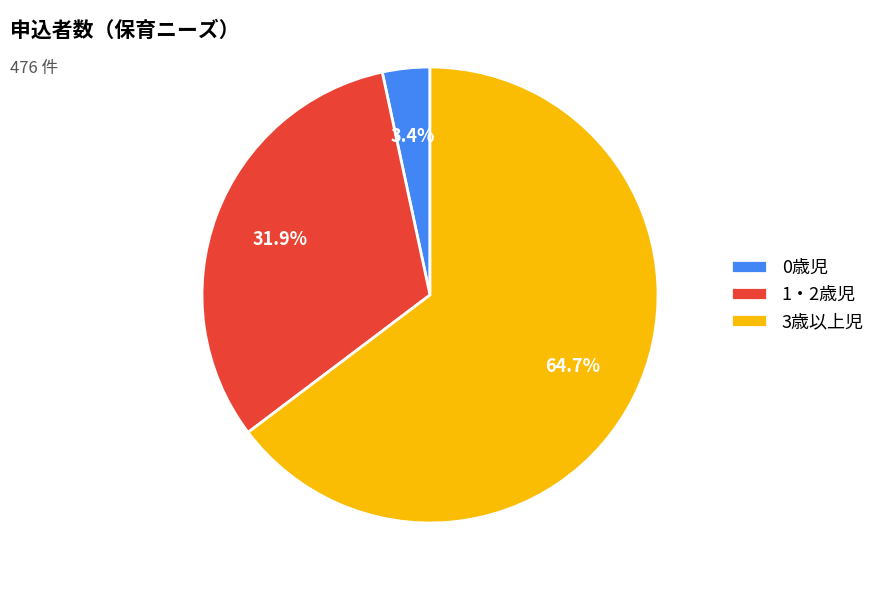

To the nearest percent, what is the combined percentage of 1・2歳児 and 0歳児?

35%